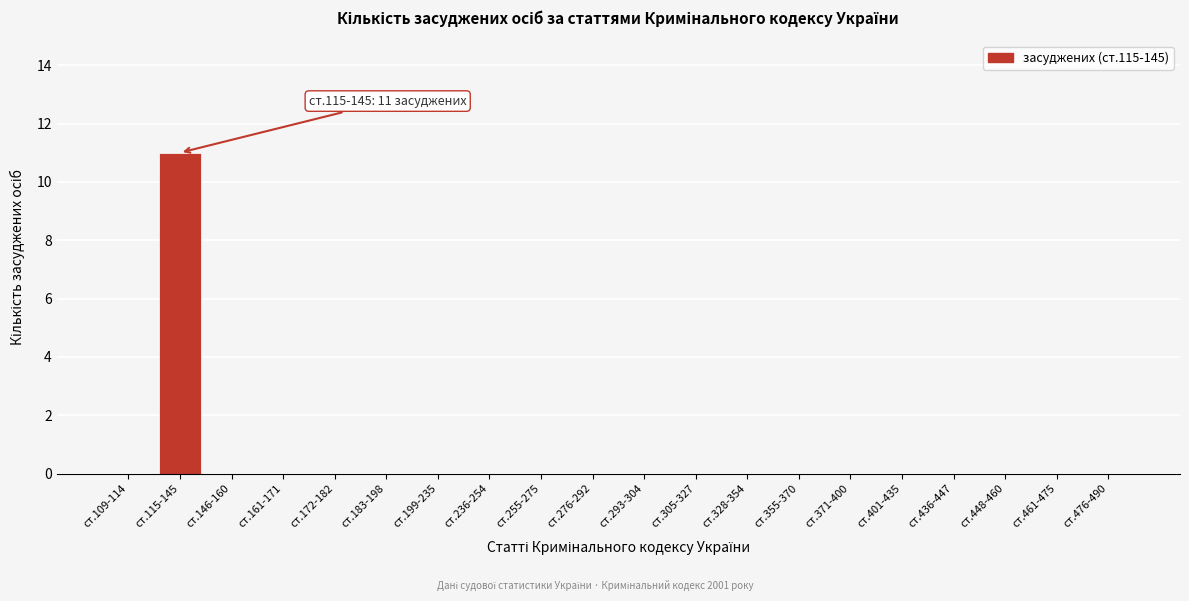

Reading left to right, transcribe all the data shown in this chart.

ст.109-114=0	ст.115-145=11	ст.146-160=0	ст.161-171=0	ст.172-182=0	ст.183-198=0	ст.199-235=0	ст.236-254=0	ст.255-275=0	ст.276-292=0	ст.293-304=0	ст.305-327=0	ст.328-354=0	ст.355-370=0	ст.371-400=0	ст.401-435=0	ст.436-447=0	ст.448-460=0	ст.461-475=0	ст.476-490=0